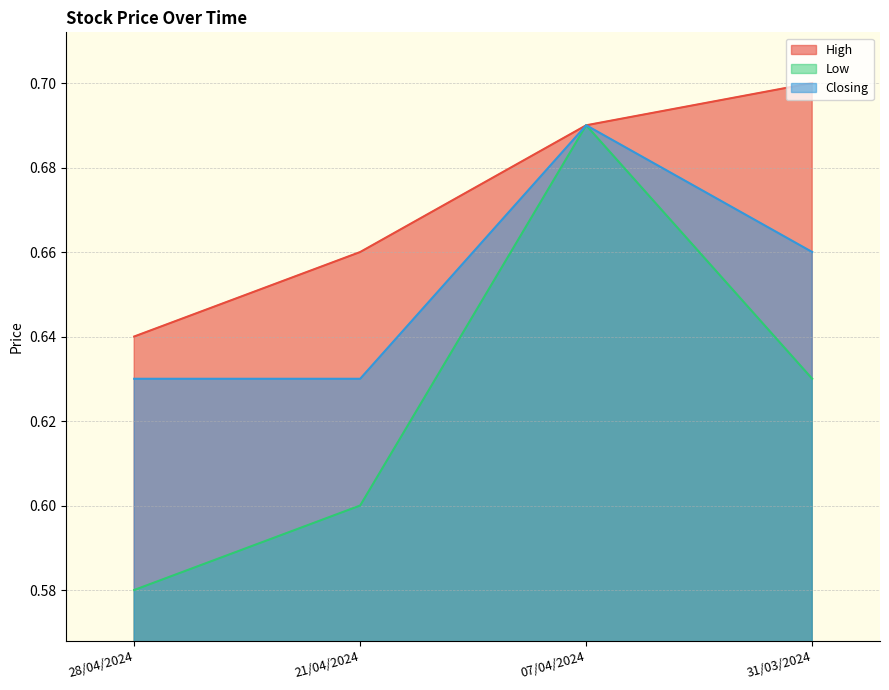

What is the average value of the Closing series?

0.7